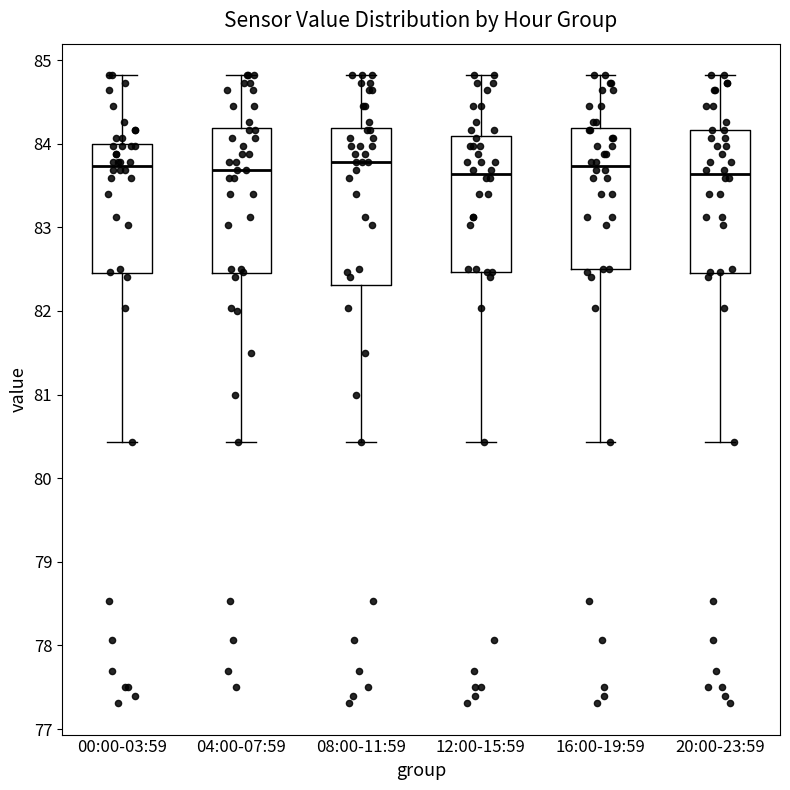

Reading left to right, transcribe this box plot: for each box, give where its median line is, the range the box spans, and where its two whiskers end, as read against the y-axis. The values are not printed on the chart, so give them approximately, as read against the axis.

00:00-03:59: median 83.7, box 82.4 to 84.0, whiskers 80.4 to 84.8
04:00-07:59: median 83.7, box 82.4 to 84.2, whiskers 80.4 to 84.8
08:00-11:59: median 83.8, box 82.3 to 84.2, whiskers 80.4 to 84.8
12:00-15:59: median 83.6, box 82.5 to 84.1, whiskers 80.4 to 84.8
16:00-19:59: median 83.7, box 82.5 to 84.2, whiskers 80.4 to 84.8
20:00-23:59: median 83.6, box 82.4 to 84.2, whiskers 80.4 to 84.8